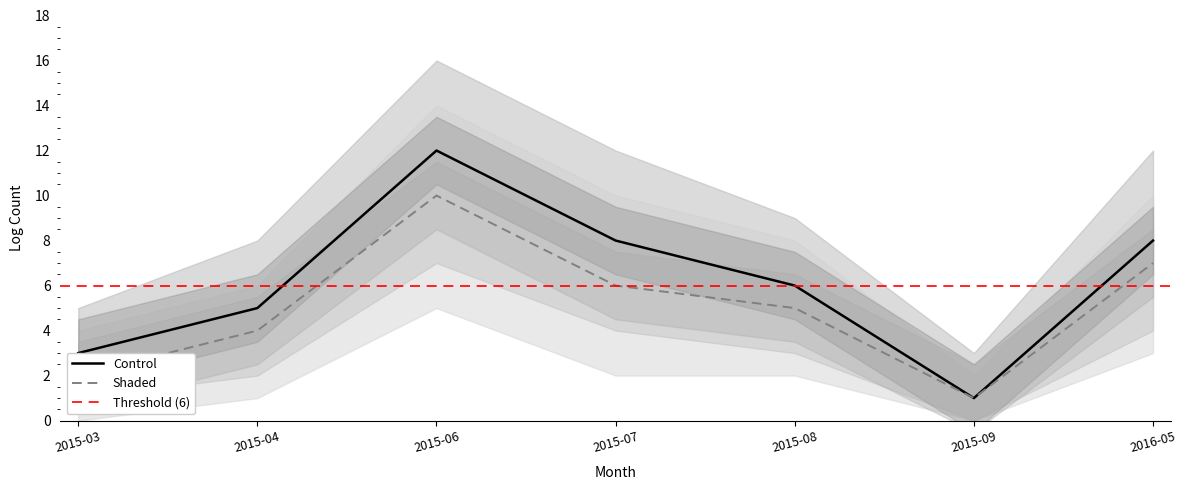

Rank the categories by Control value from lowest to highest.

2015-09, 2015-03, 2015-04, 2015-08, 2015-07, 2016-05, 2015-06